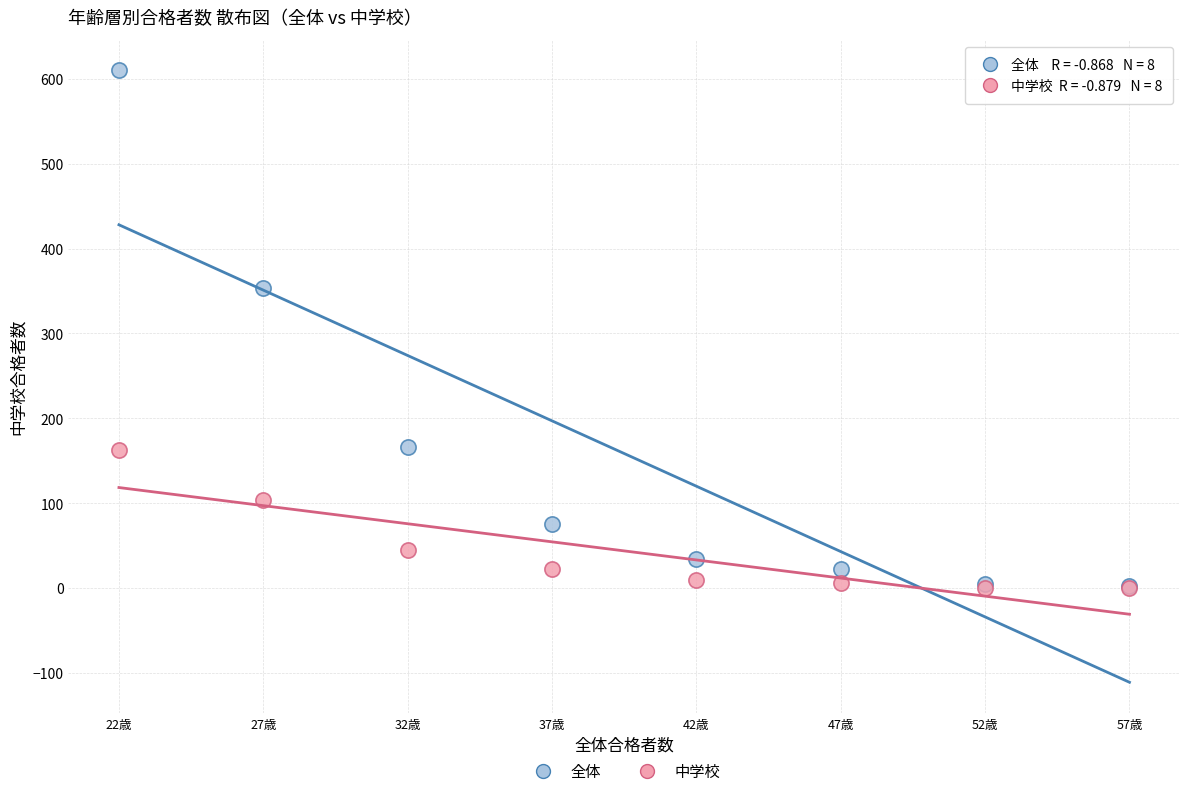

Which series contains the highest Y value?

全体